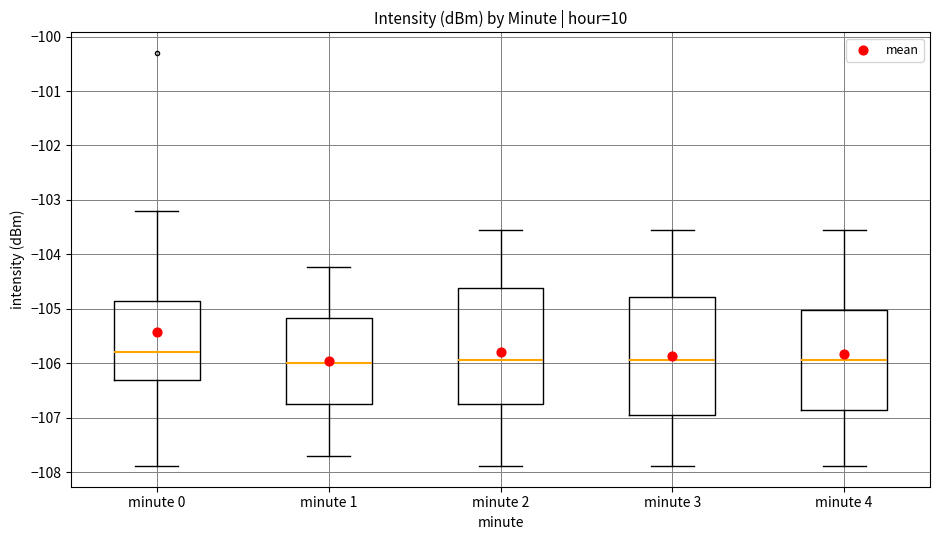

Reading left to right, read every box against the y-axis: the position of its median line, the range the box covers, and the ends of its whiskers. The values are not printed on the chart, so give them approximately, as read against the axis.

minute 0: median -105.8, box -106.3 to -104.9, whiskers -107.9 to -103.2
minute 1: median -106.0, box -106.7 to -105.2, whiskers -107.7 to -104.2
minute 2: median -105.9, box -106.8 to -104.6, whiskers -107.9 to -103.6
minute 3: median -105.9, box -106.9 to -104.8, whiskers -107.9 to -103.6
minute 4: median -105.9, box -106.9 to -105.0, whiskers -107.9 to -103.6